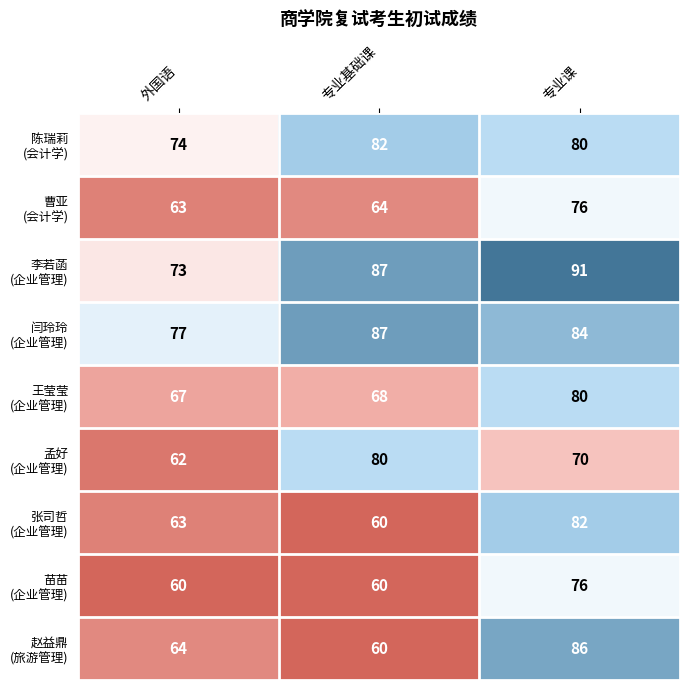

At which category is the sum across all series the highest?

专业课